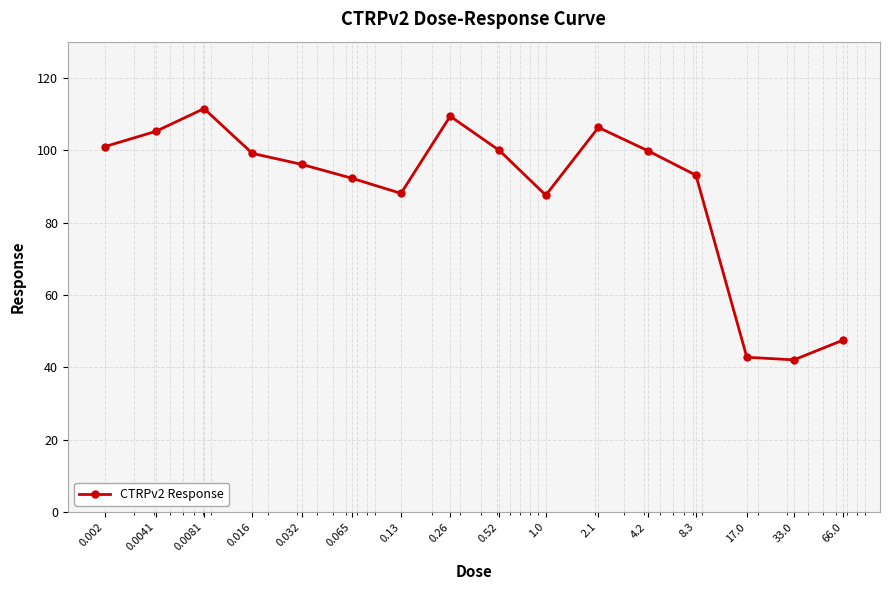

What is the value of the 7th point from the left?

88.1